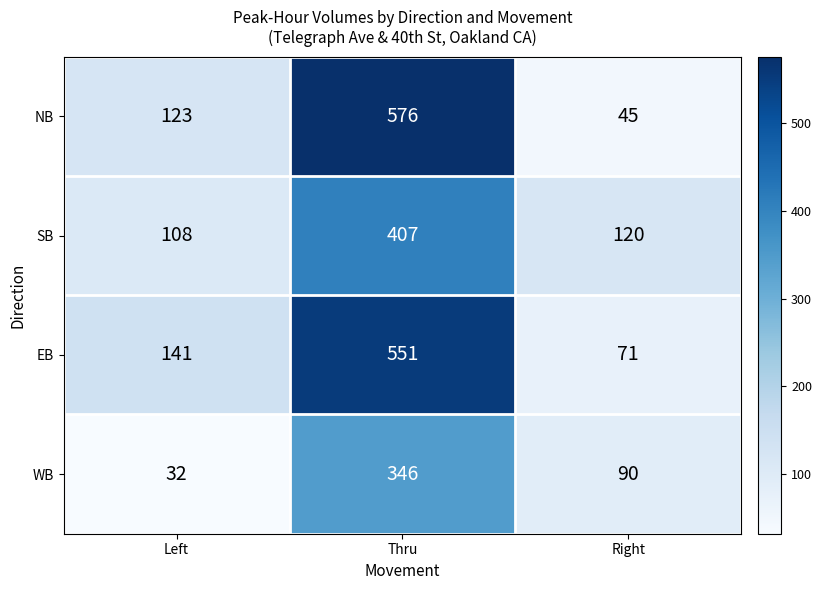

What is the difference between the highest and lowest values at Thru?

230